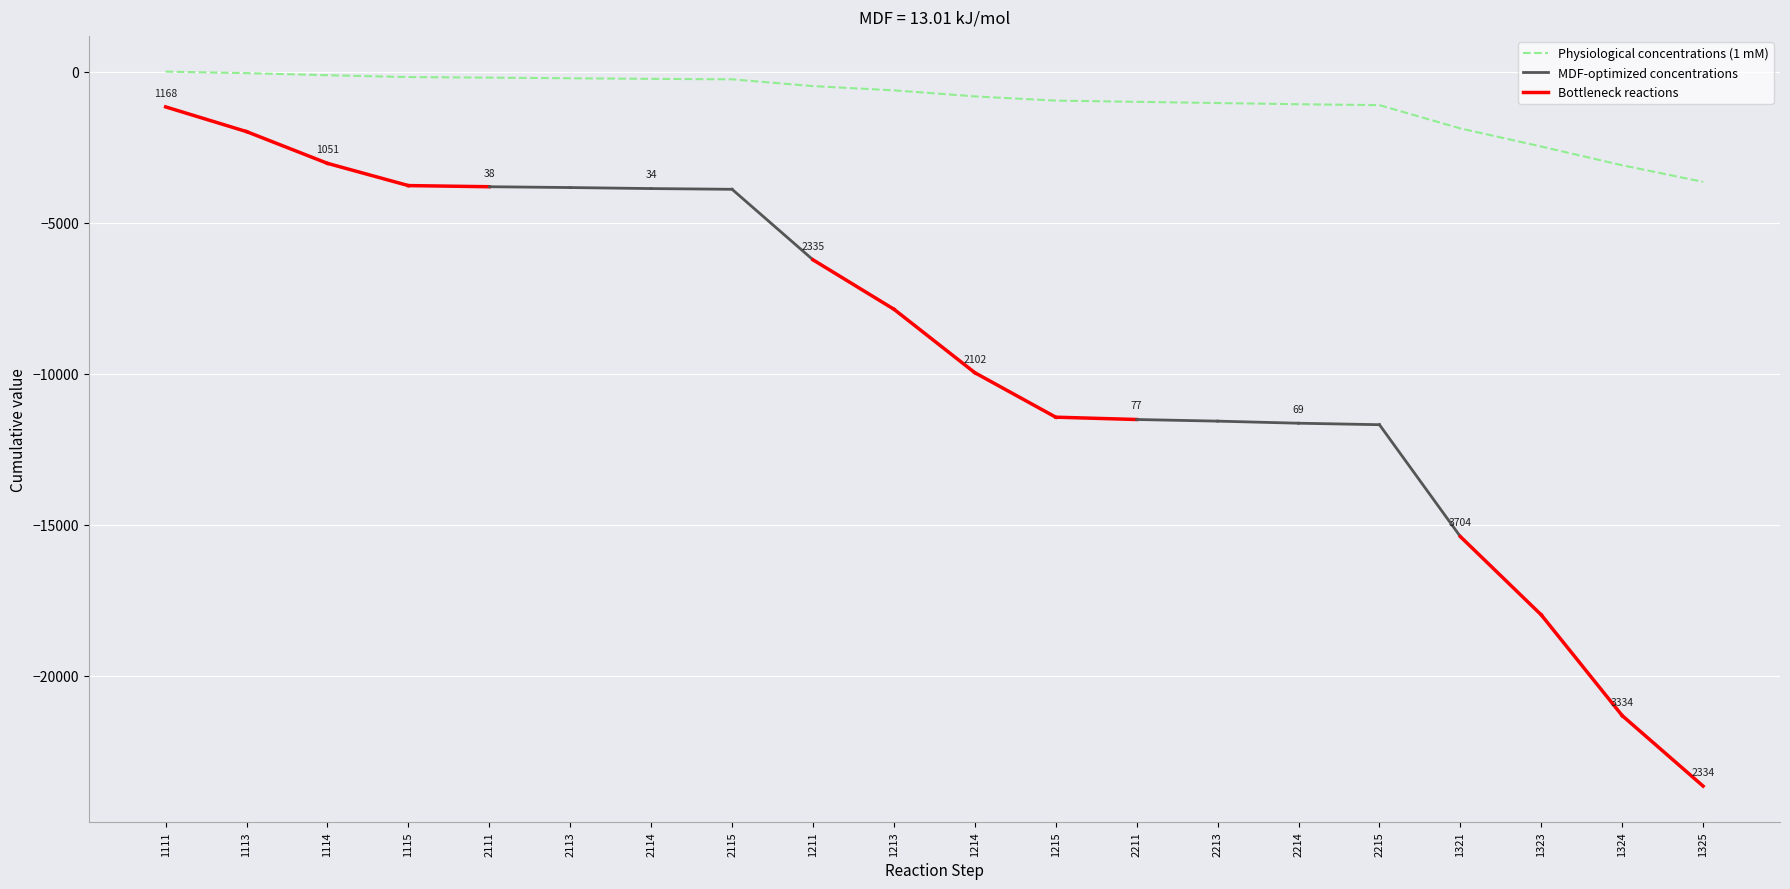

Reading right to left, extract all data points from this chart.

-3650	-3100	-2480	-1880	-1110	-1080	-1040	-1000	-960	-820	-620	-480	-255	-240	-220	-200	-180	-120	-50	0